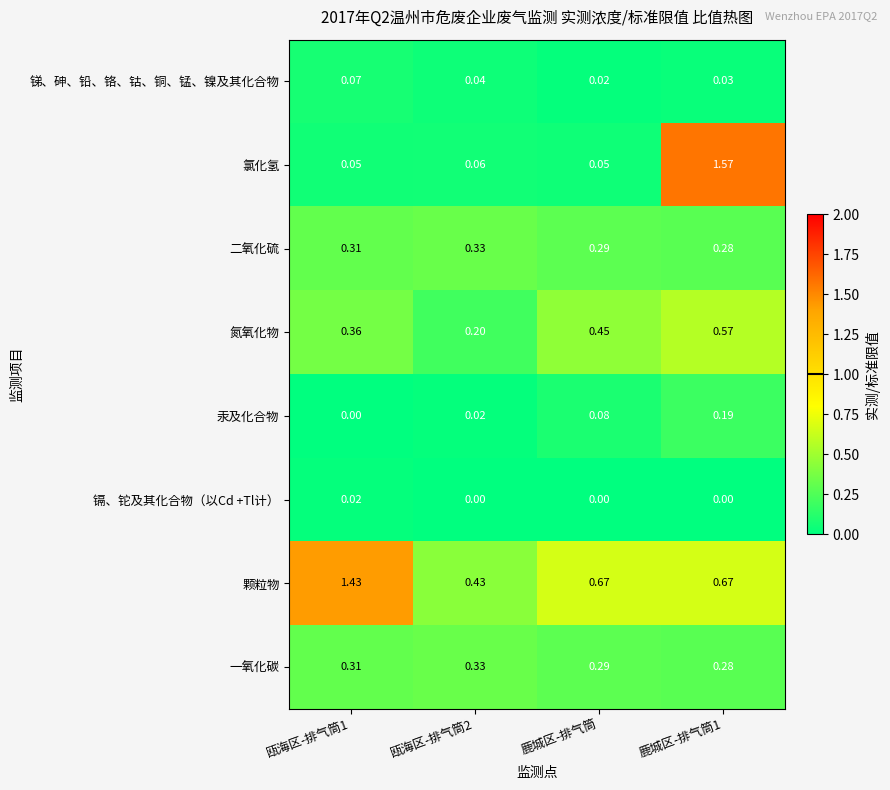

Which series has the widest spread of values?

氯化氢